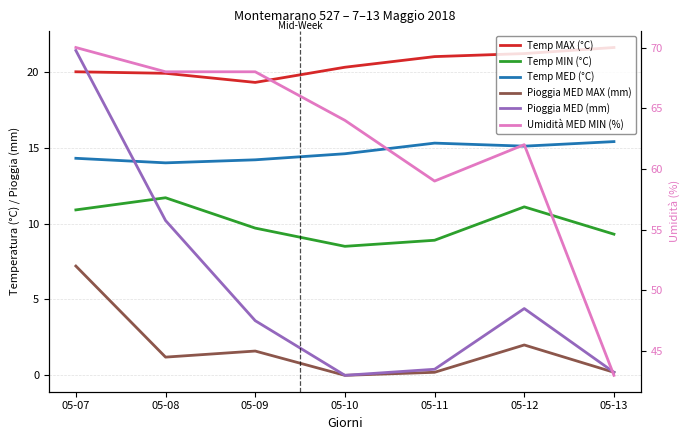

What is the spread (max minus min) of values at 05-11?

58.8